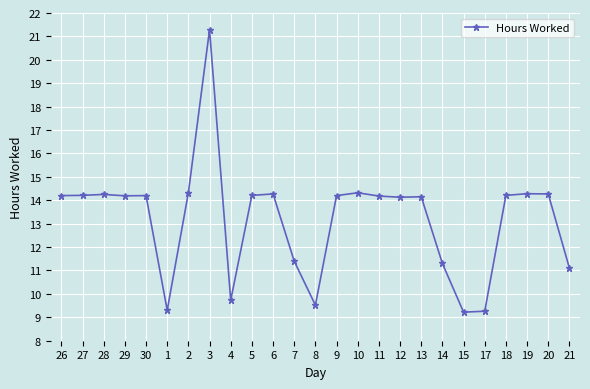

What position from the right is 4?

17